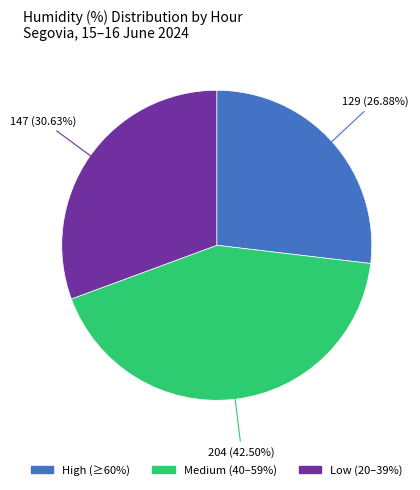

Count the number of slices in the pie.

3